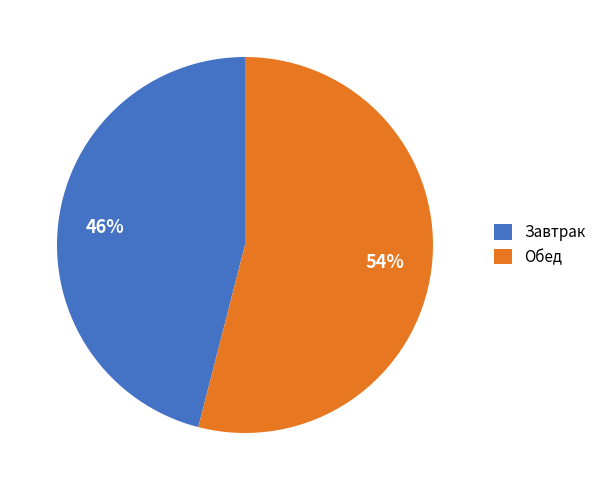

Is there a majority slice in this chart?

Yes